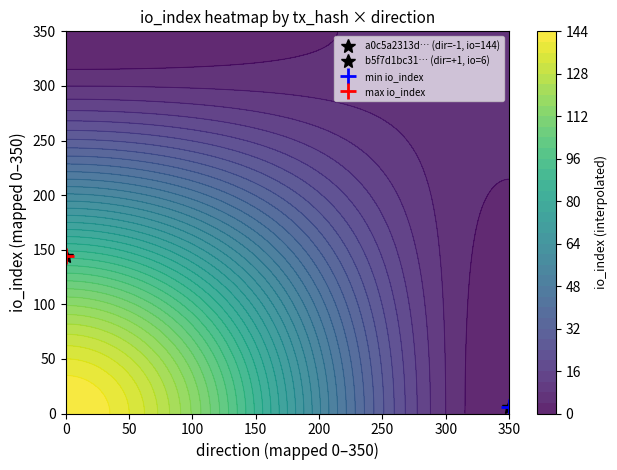

Rank the series at direction from highest to lowest value.

b5f7d1bc312142c07184aecd2401693eafae160, a0c5a2313d6b7865610a41260b8e442d7023325